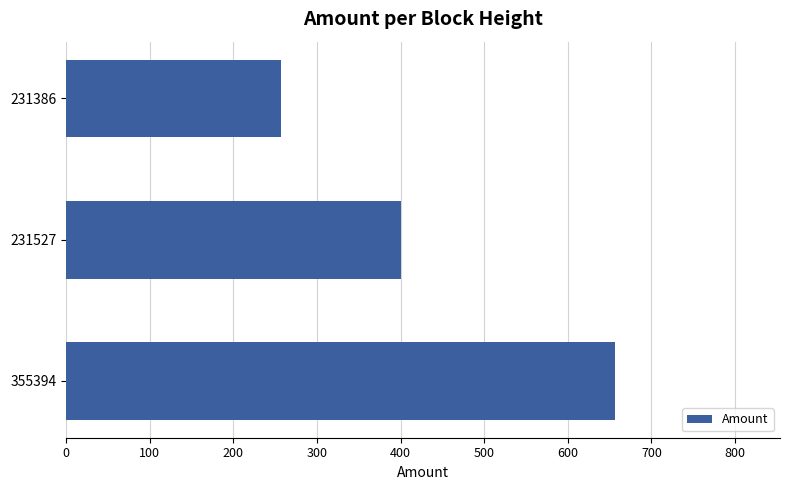

What is the smallest value displayed?

256.6